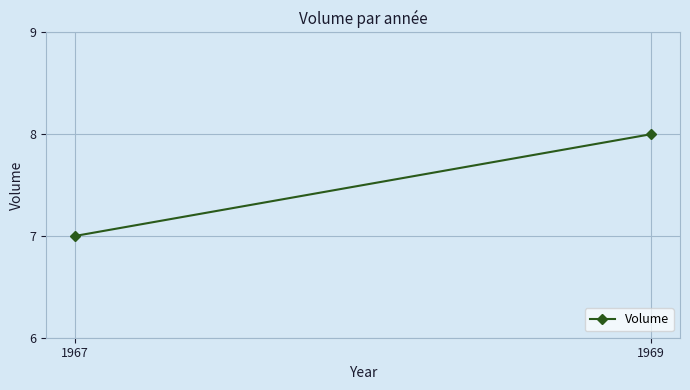

At which category does the chart reach its peak across all series?

1969